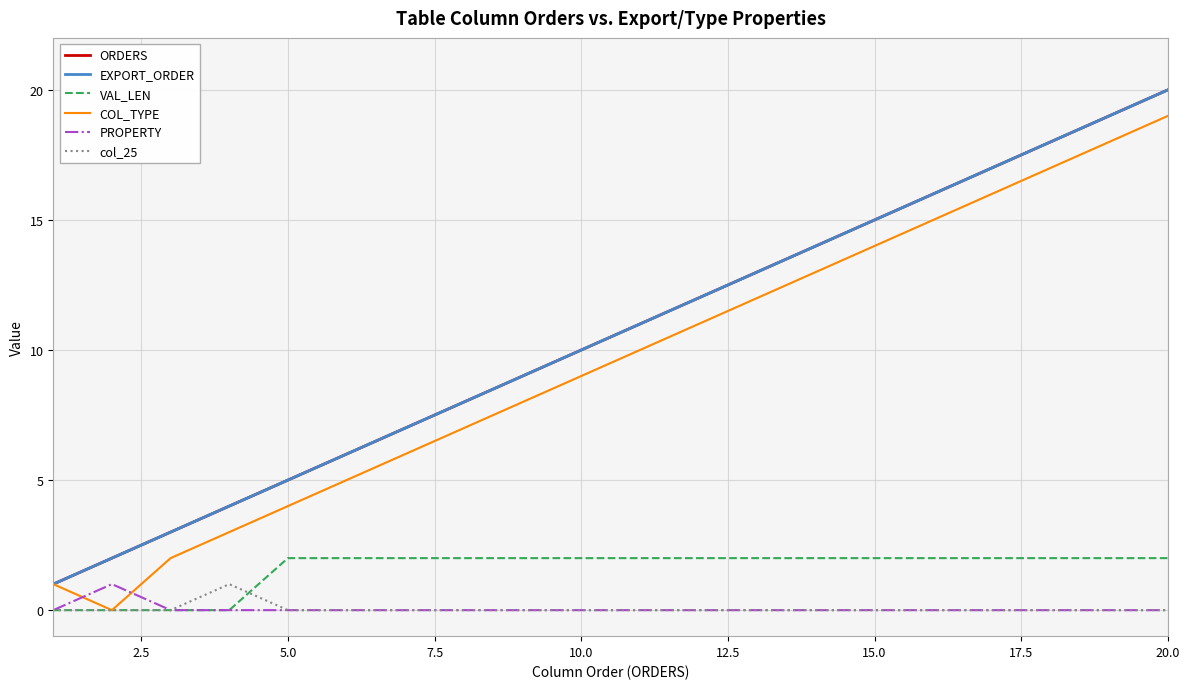

Is this an area chart (filled region under the line)?

No